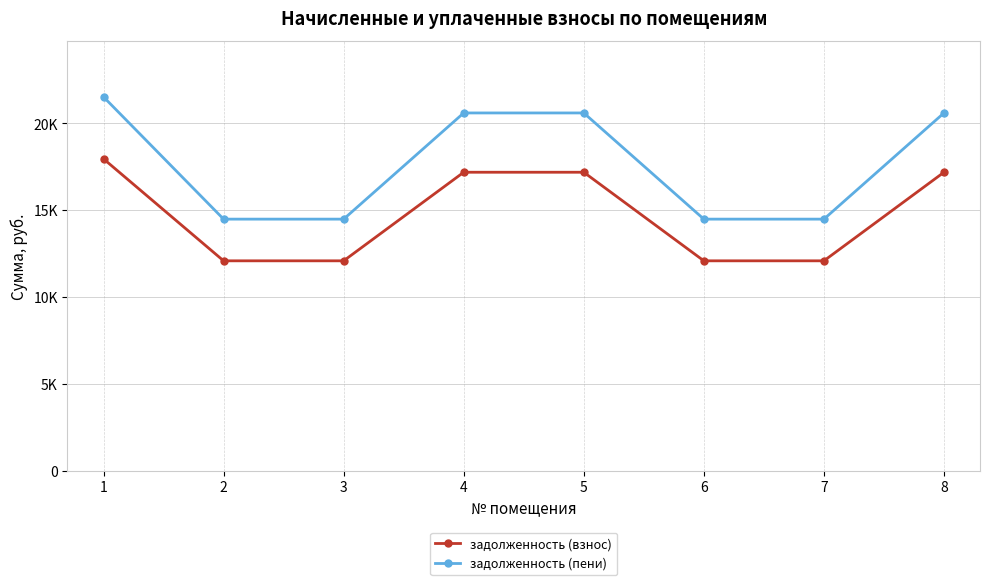

What is the total value across all series at 2?

26560.6